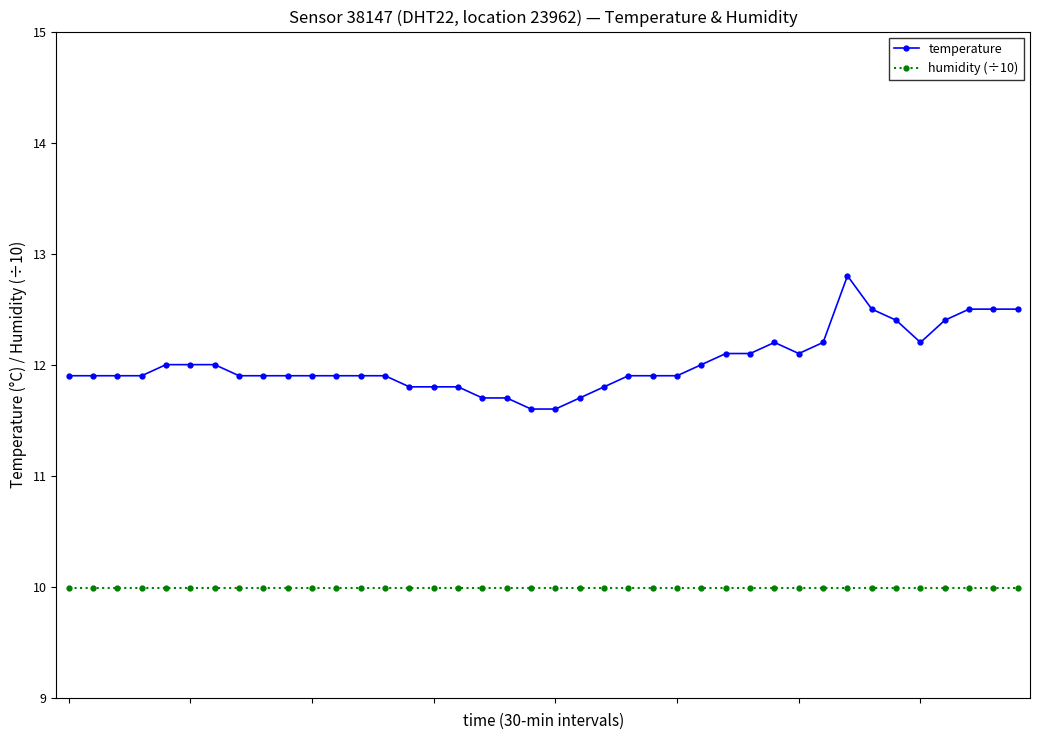

True or false: temperature and humidity (÷10) intersect in this chart.

False